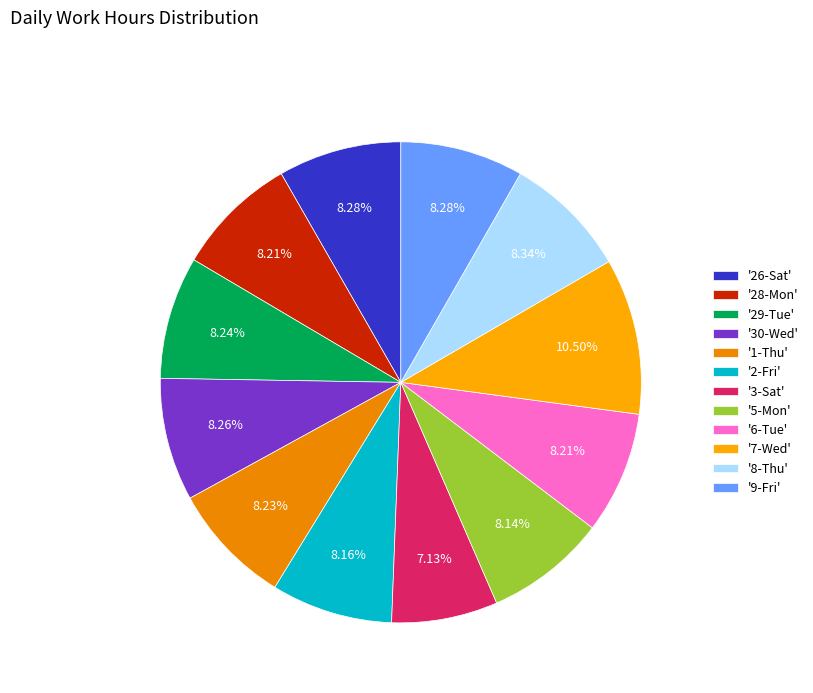

Is there any slice that represents more than half of the pie?

No